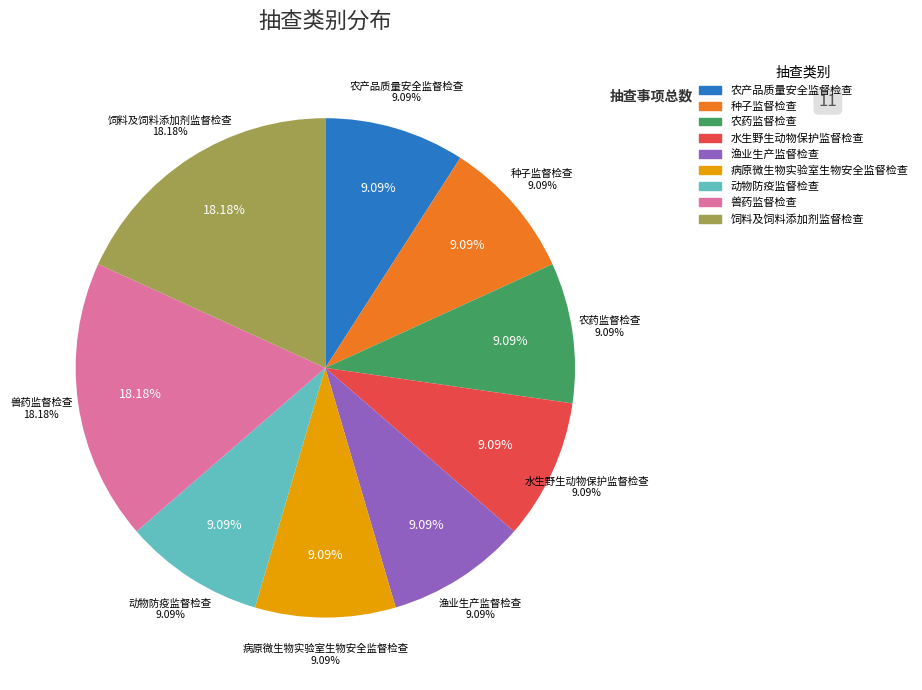

Is it true that 兽药监督检查 is 18% of the pie?

True